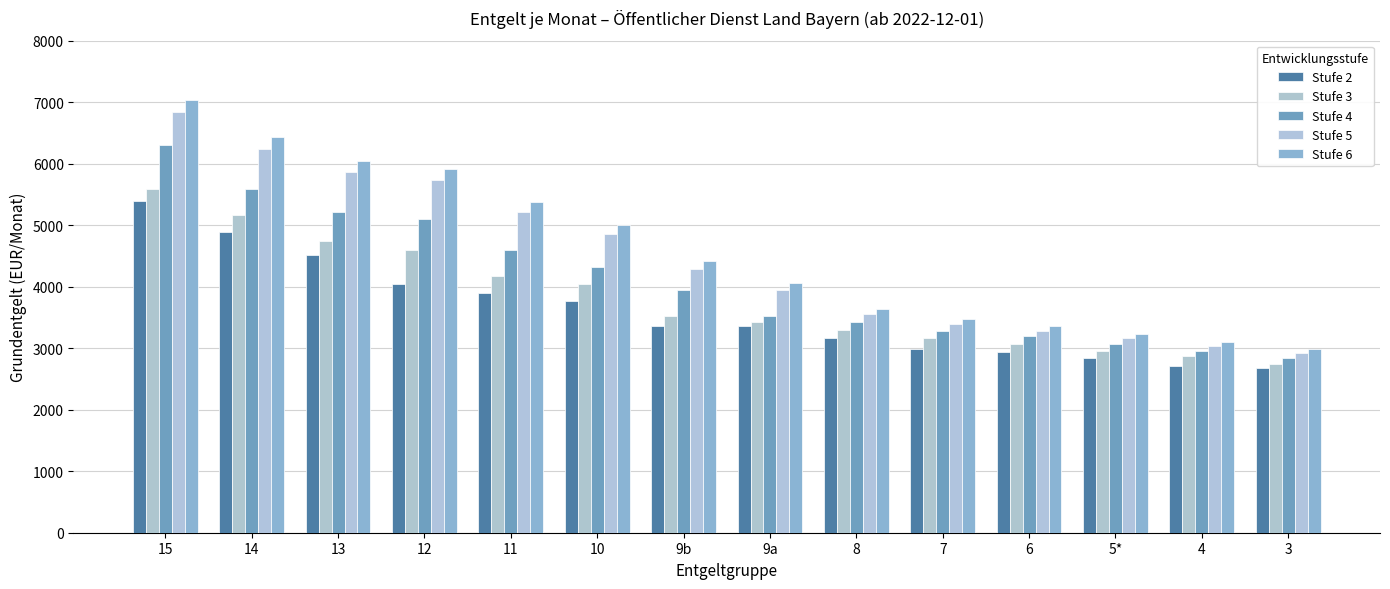

The Stufe 4 series shows 4322.6 at 10. True or false?

True